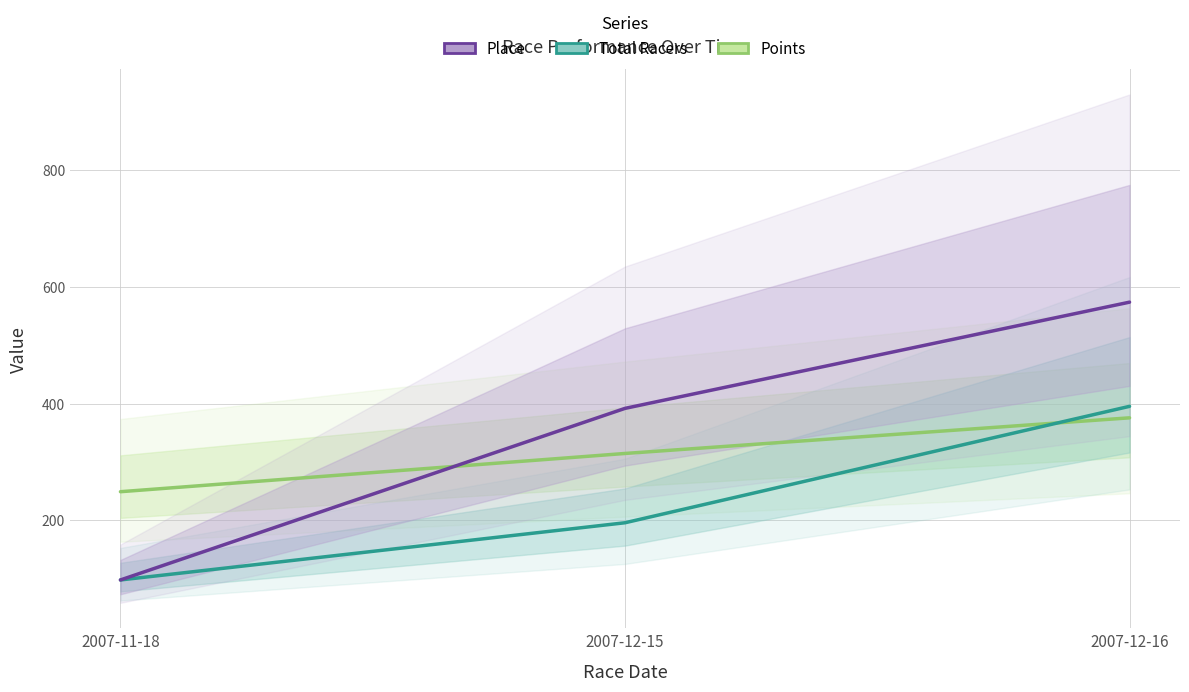

Reading left to right, what are all the values shown in this chart?

Points: 2007-11-18=249.2	2007-12-15=314.7	2007-12-16=375.8
Total Racers: 2007-11-18=98.0	2007-12-15=196.0	2007-12-16=395.5
Place: 2007-11-18=98.0	2007-12-15=392.0	2007-12-16=574.0